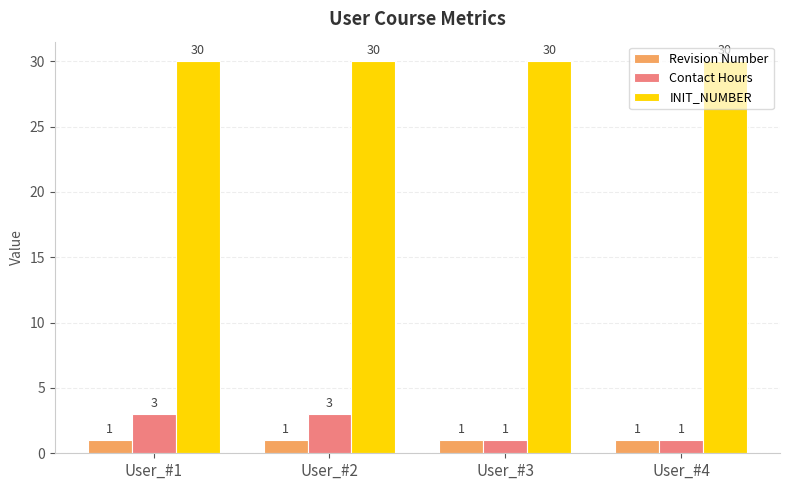

Rank the series at User_#2 from lowest to highest value.

Revision Number, Contact Hours, INIT_NUMBER